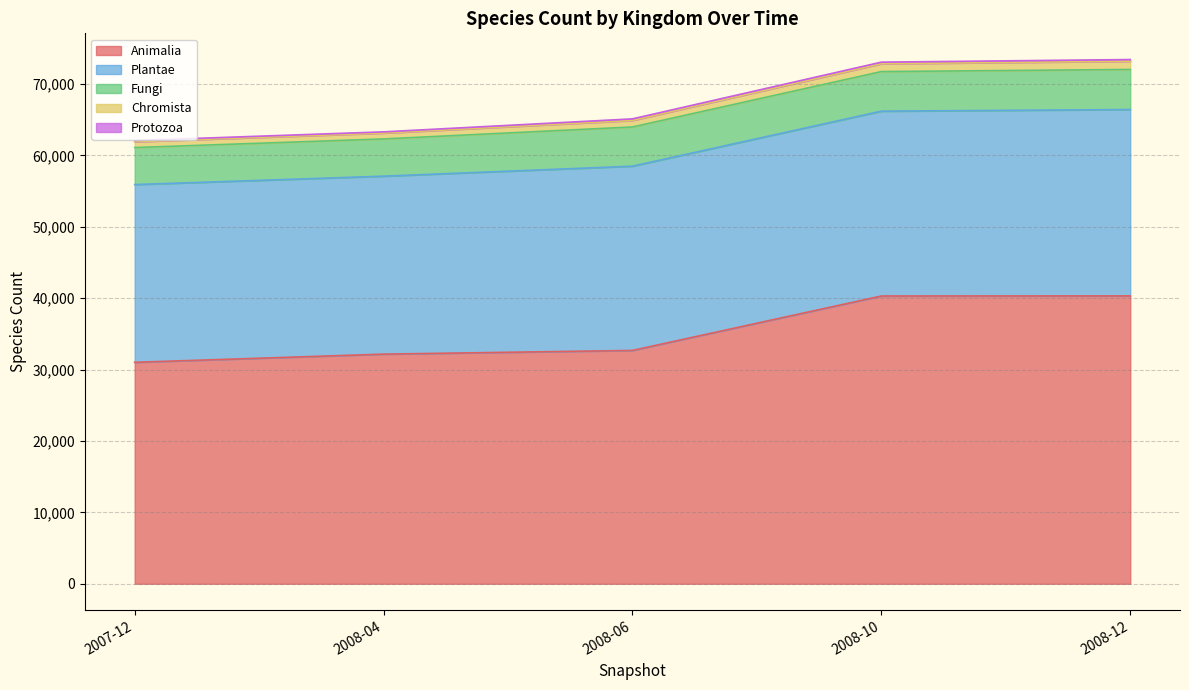

Does the chart display data point markers on the line(s)?

No